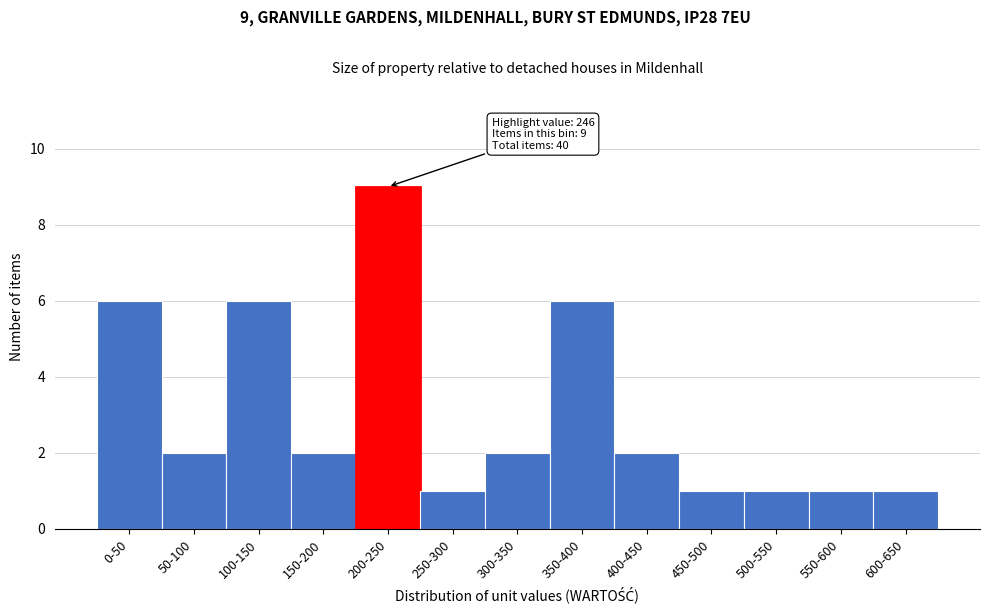

Reading right to left, extract all data points from this chart.

1	1	1	1	2	6	2	1	9	2	6	2	6